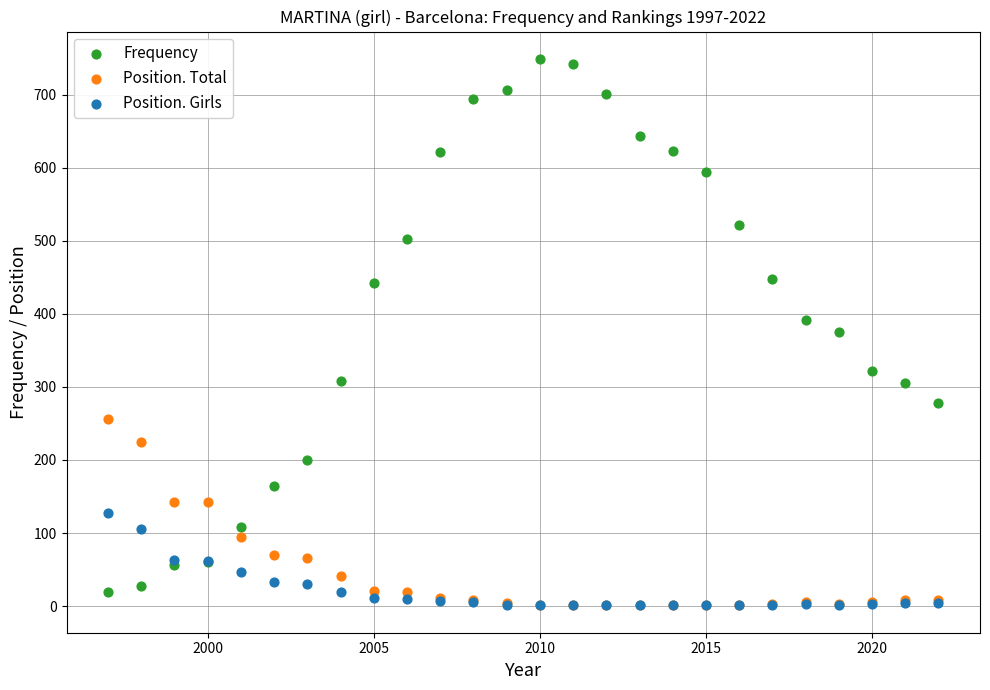

What are all the series names shown in the legend?

Frequency, Position. Total, Position. Girls